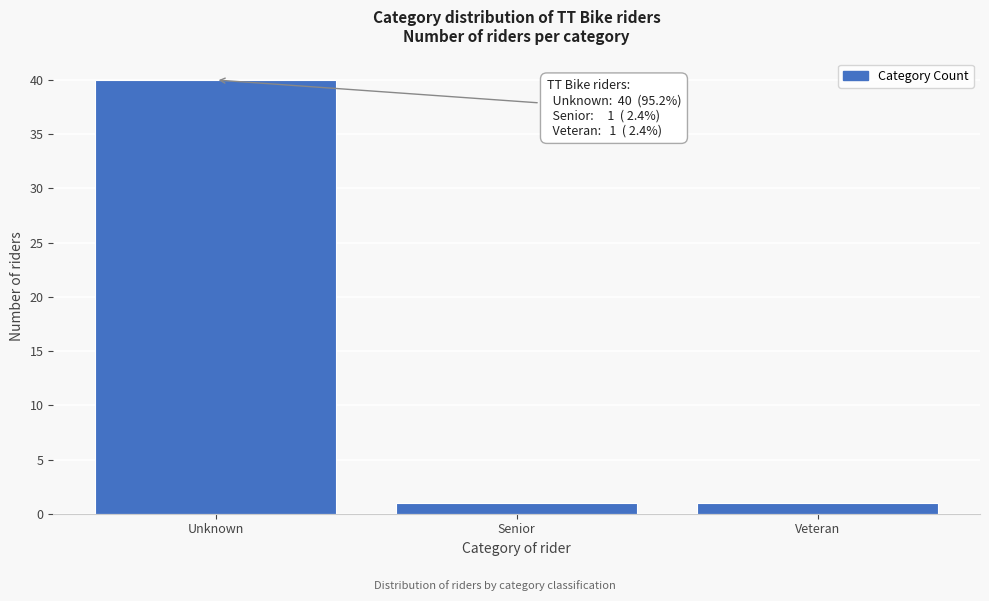

Reading left to right, extract all data points from this chart.

40	1	1